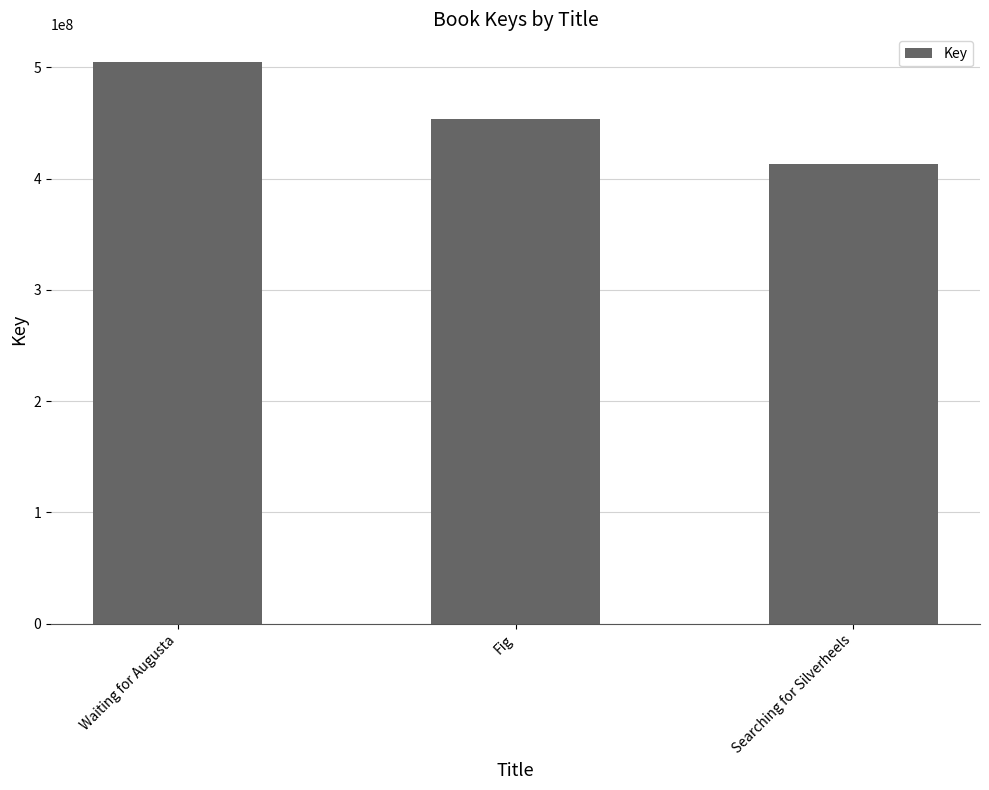

What is the greatest value displayed?

504442208